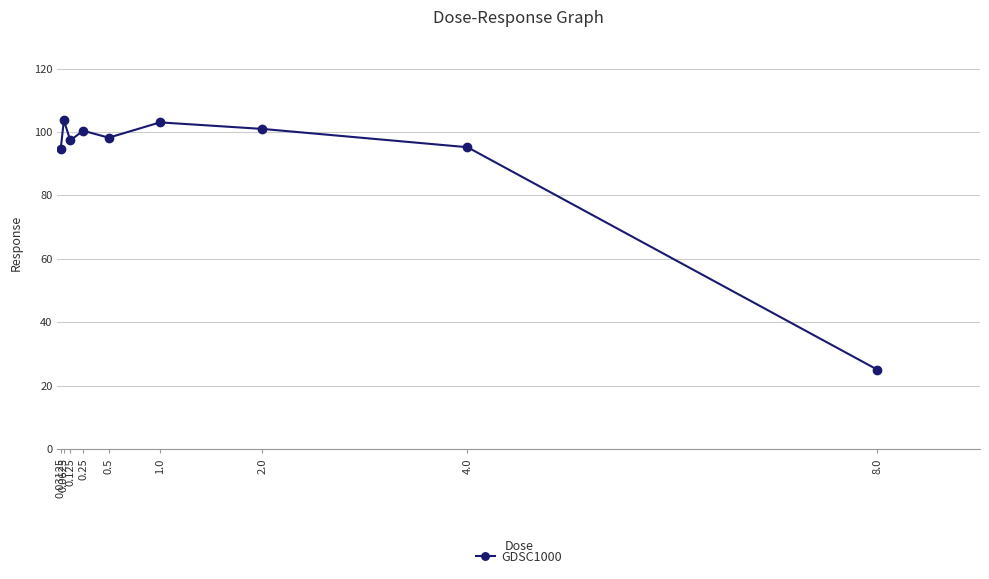

What is the smallest value displayed?

25.0